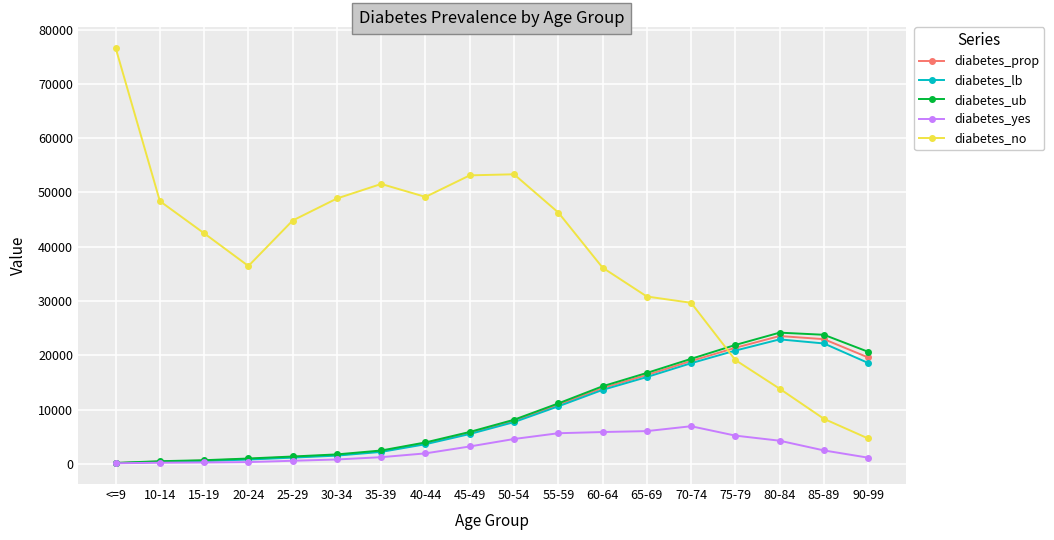

Is the value of diabetes_prop at 15-19 greater than the value of diabetes_yes at 75-79?

No